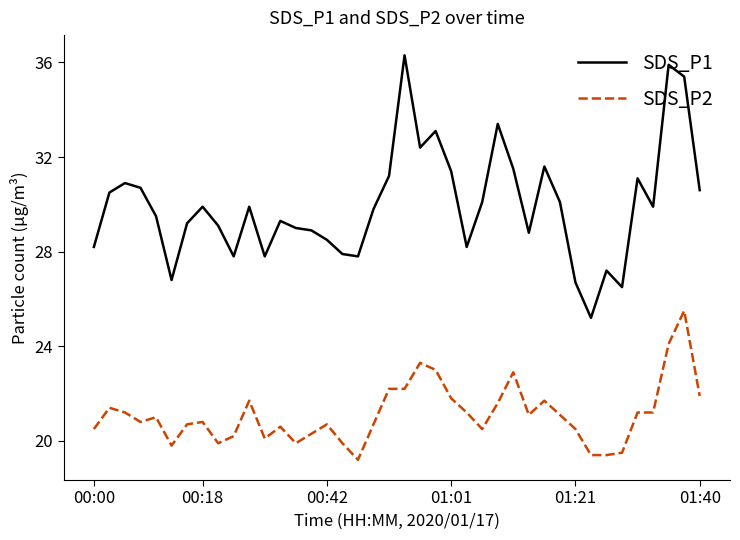

Which series has the widest spread of values?

SDS_P1